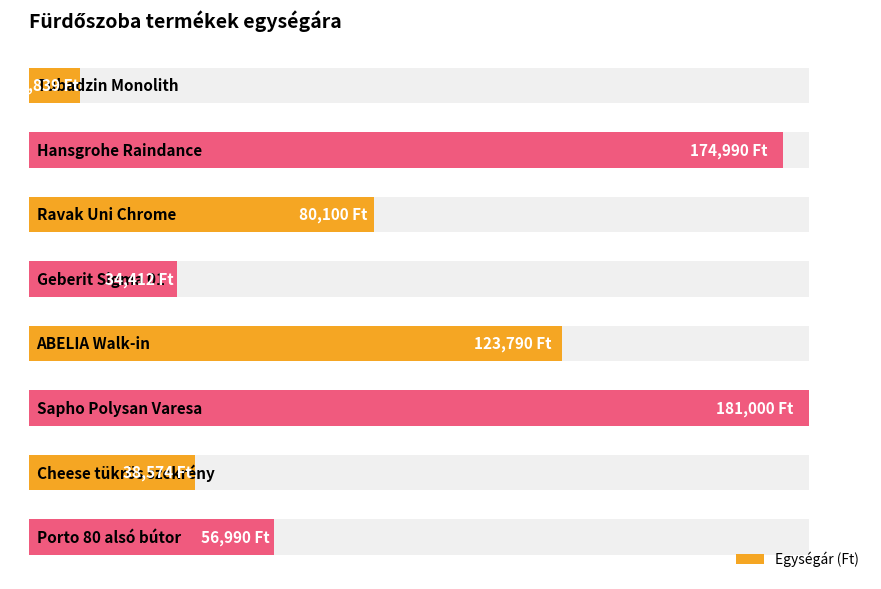

How many data points are less than 80100?

4